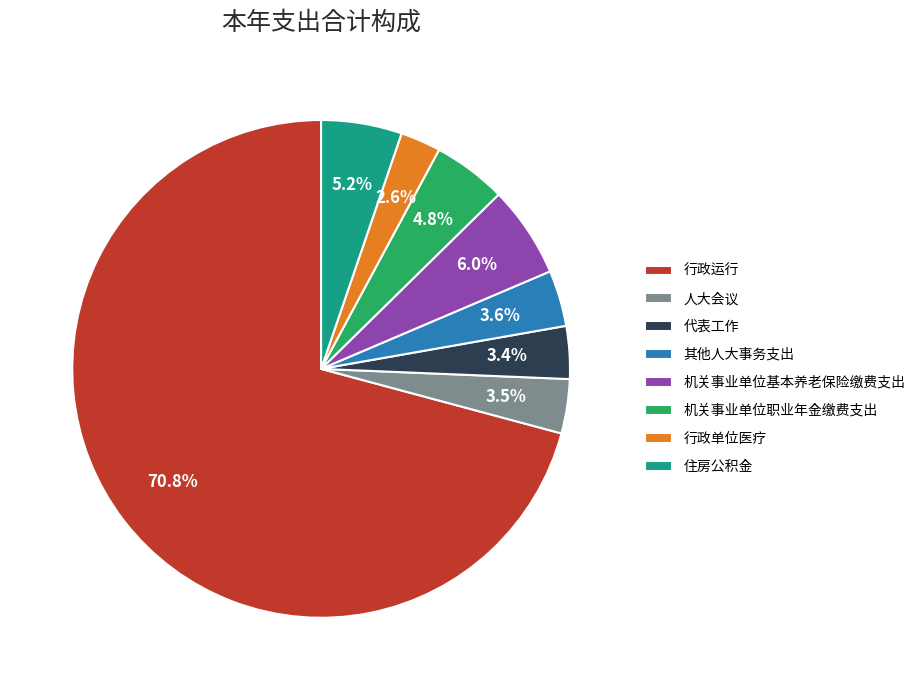

To the nearest percent, what portion does 代表工作 represent?

3%